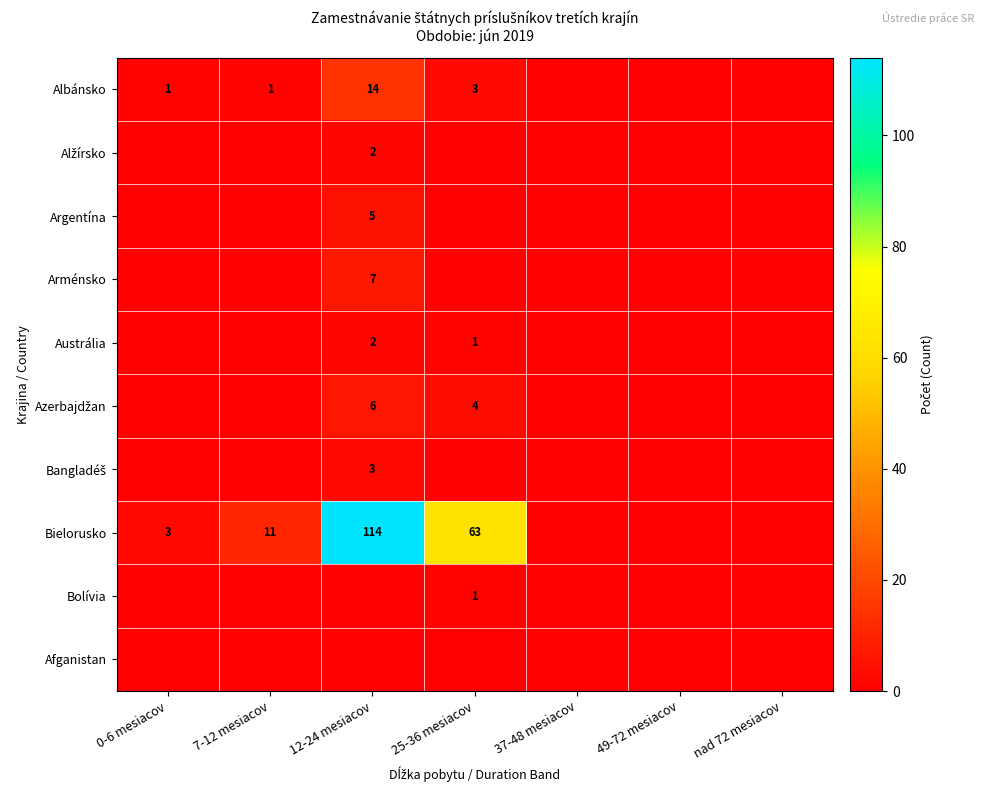

The value of Albánsko at 25-36 mesiacov is 1. True or false?

False